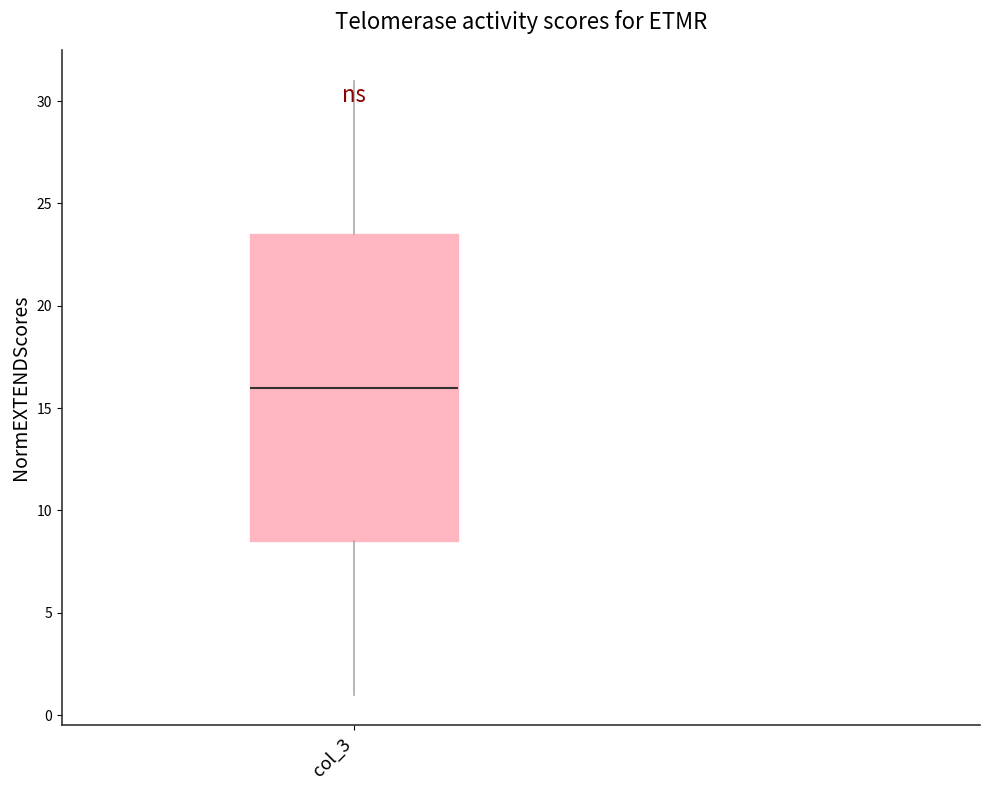

Where is the upper edge of the box for col_3 on the y-axis? The values are not printed on the chart, so give them approximately, as read against the axis.

23.5